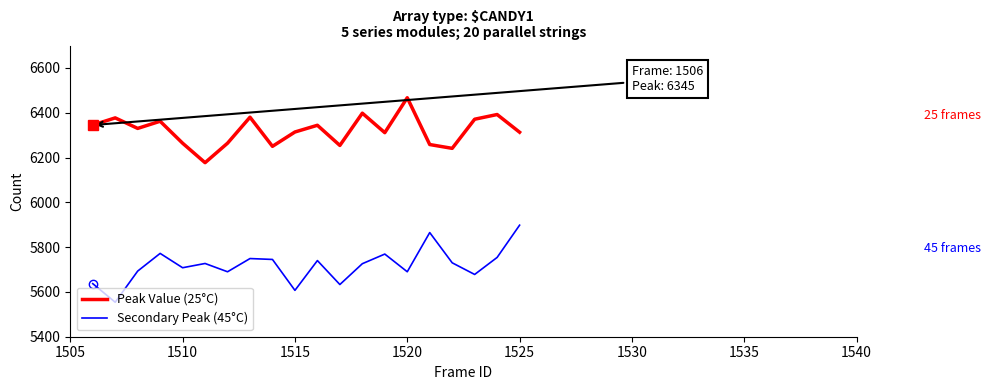

True or false: Secondary Peak (45°C) and Peak Value (25°C) cross at least once.

False